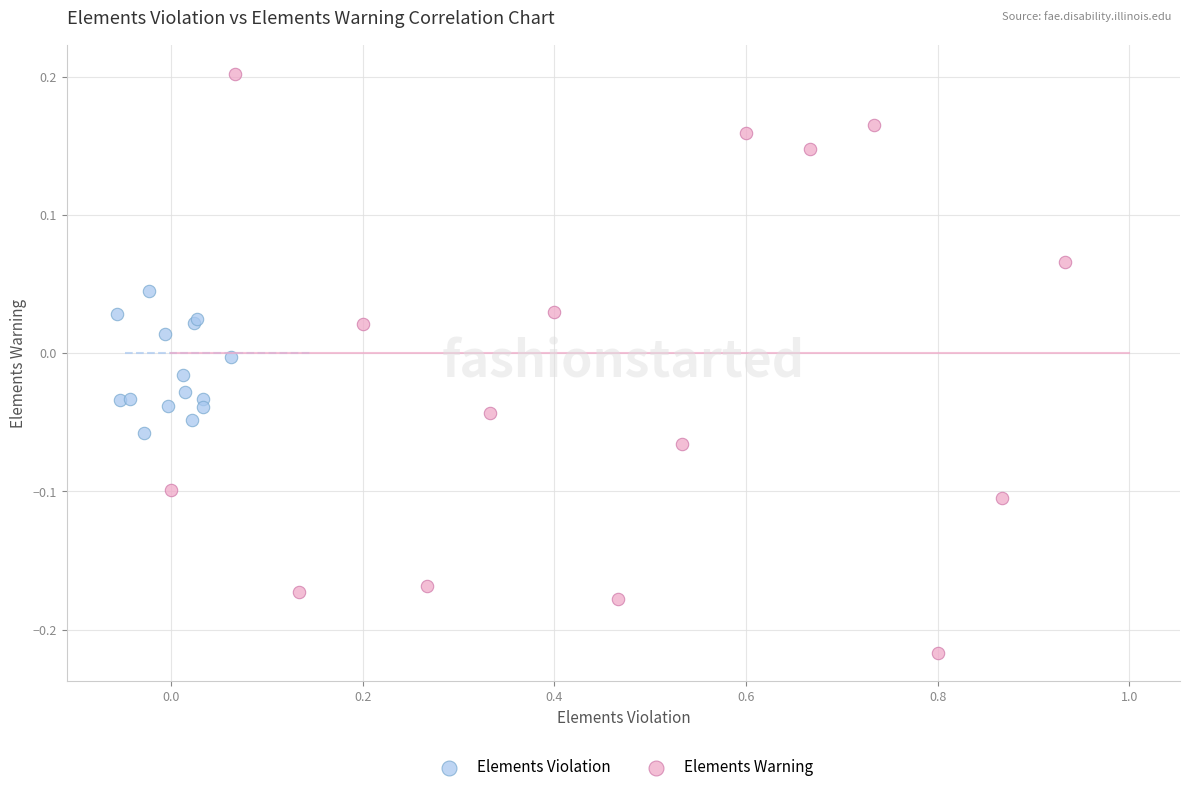

What are all the series names shown in the legend?

Elements Violation, Elements Warning